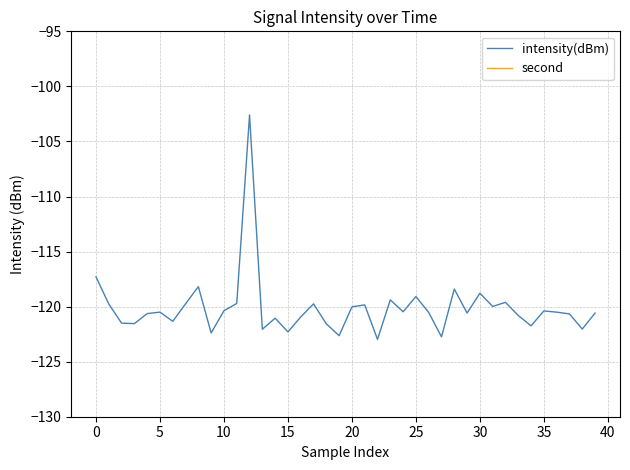

How many data points does each series have?

40